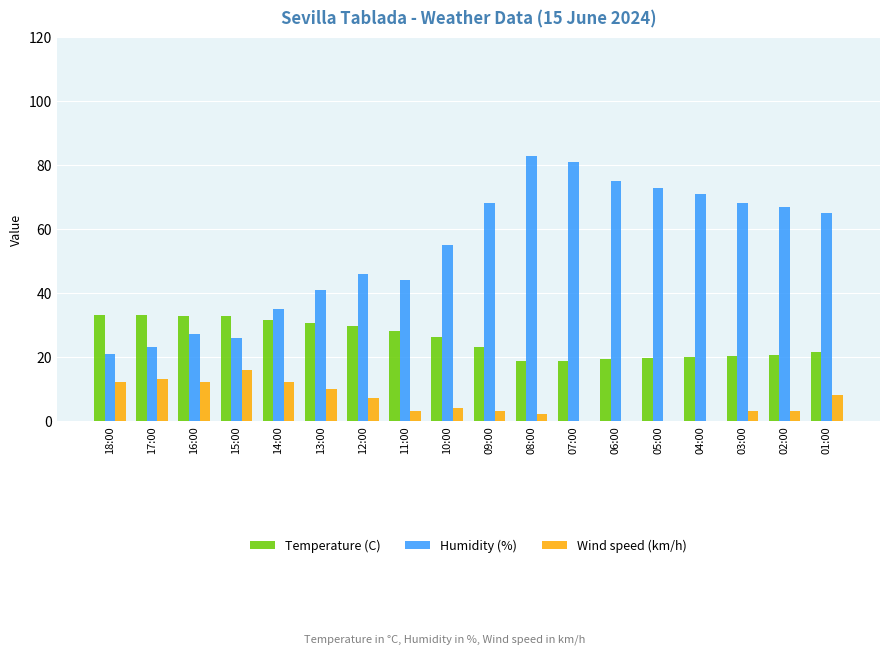

At which category does the chart reach its peak across all series?

08:00